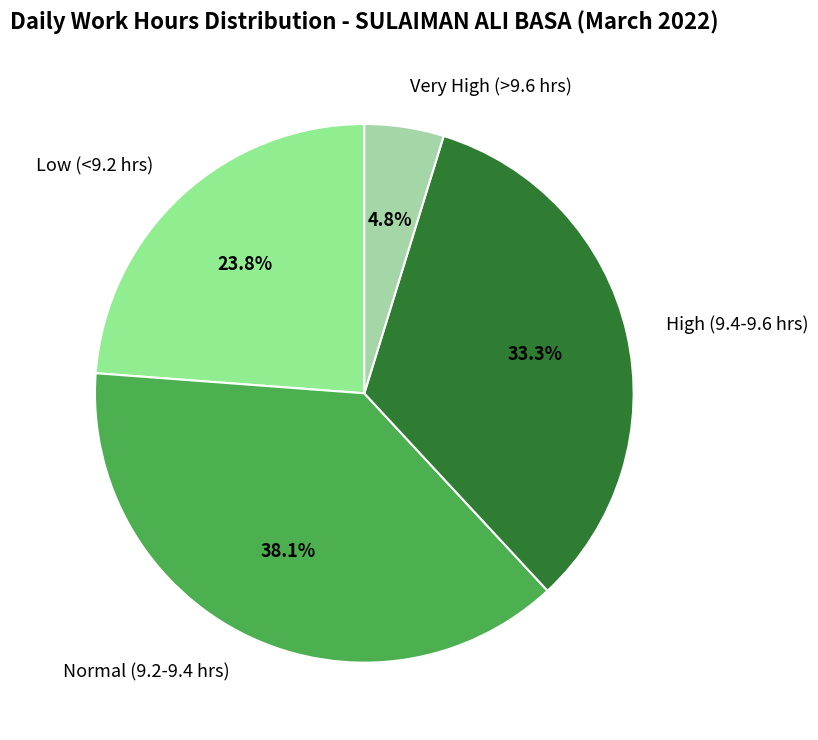

What is the largest slice in the pie chart?

Normal (9.2-9.4 hrs)